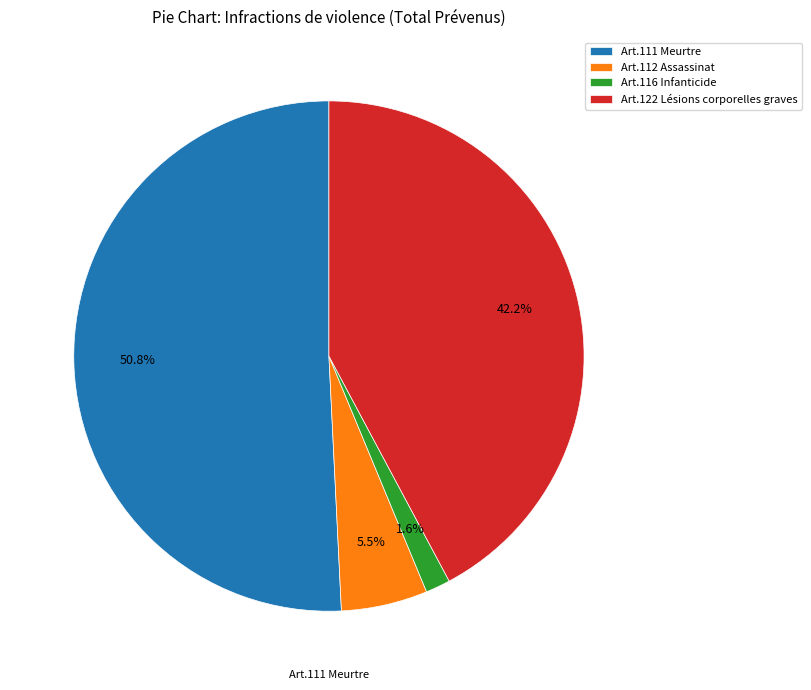

Which slice represents more than half of the pie?

Art.111 Meurtre